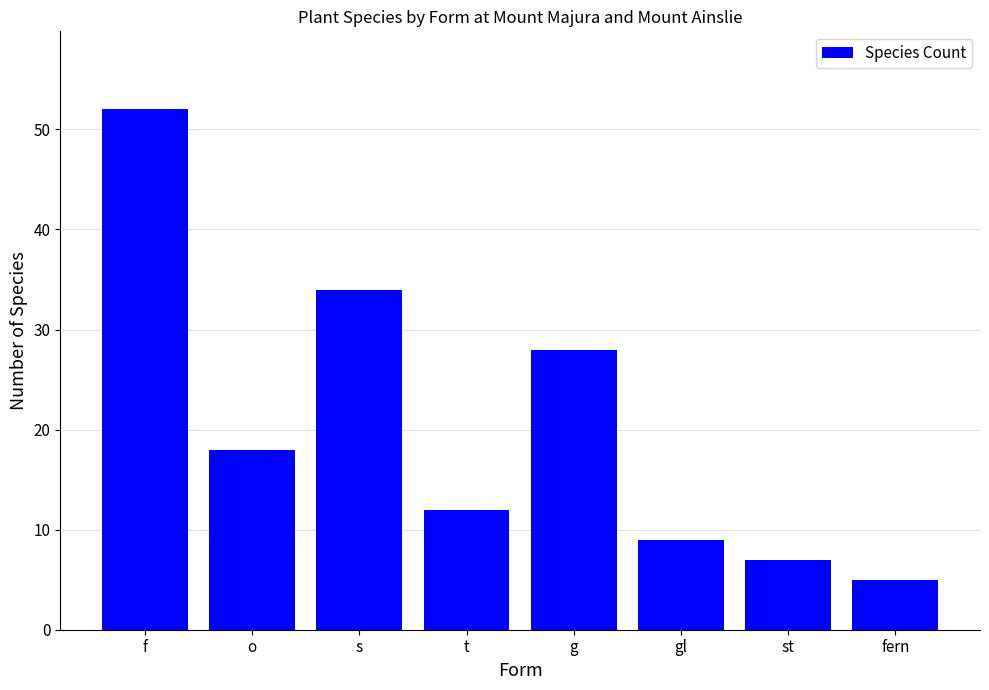

The chart shows a value of 30 at f. True or false?

False